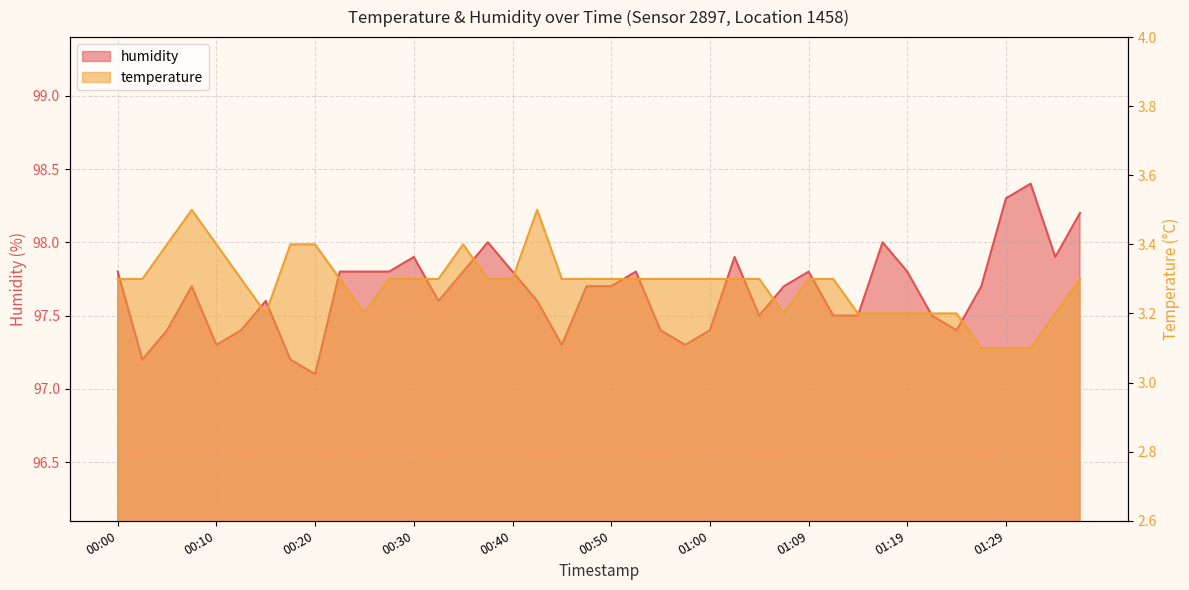

How many lines are shown in the chart?

2